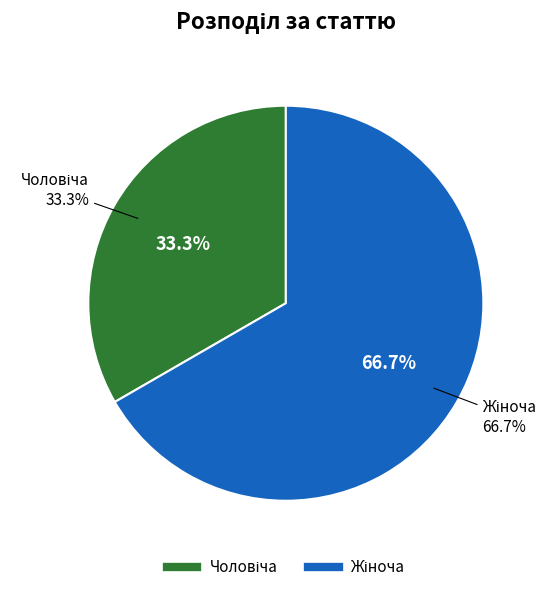

Is there a majority slice in this chart?

Yes